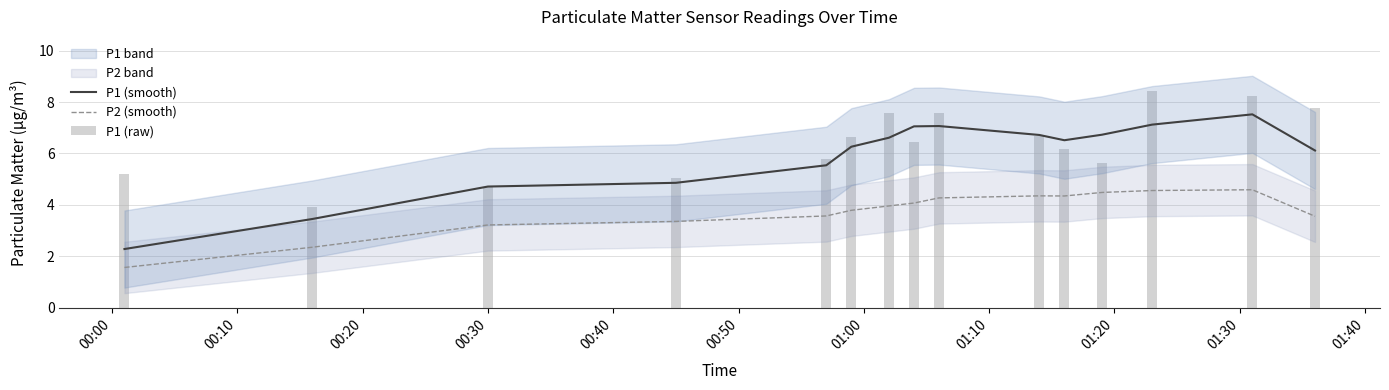

Which series has the widest spread of values?

P1 (smooth)